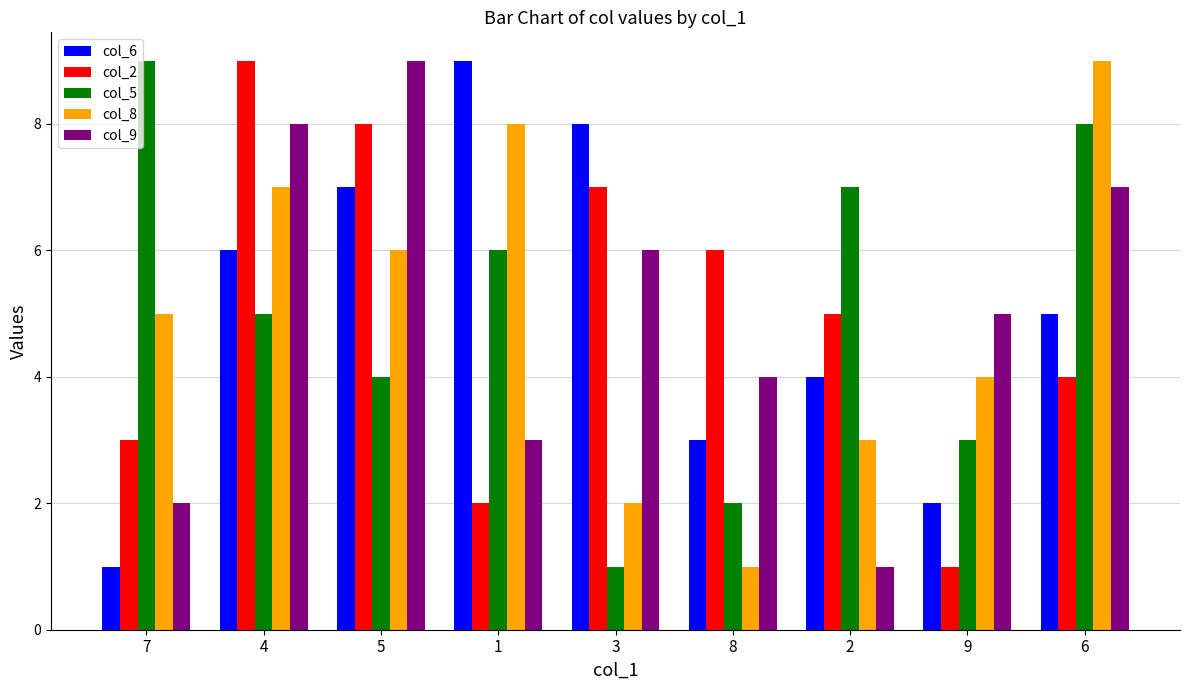

Which series changed the most between 4 and 1?

col_2